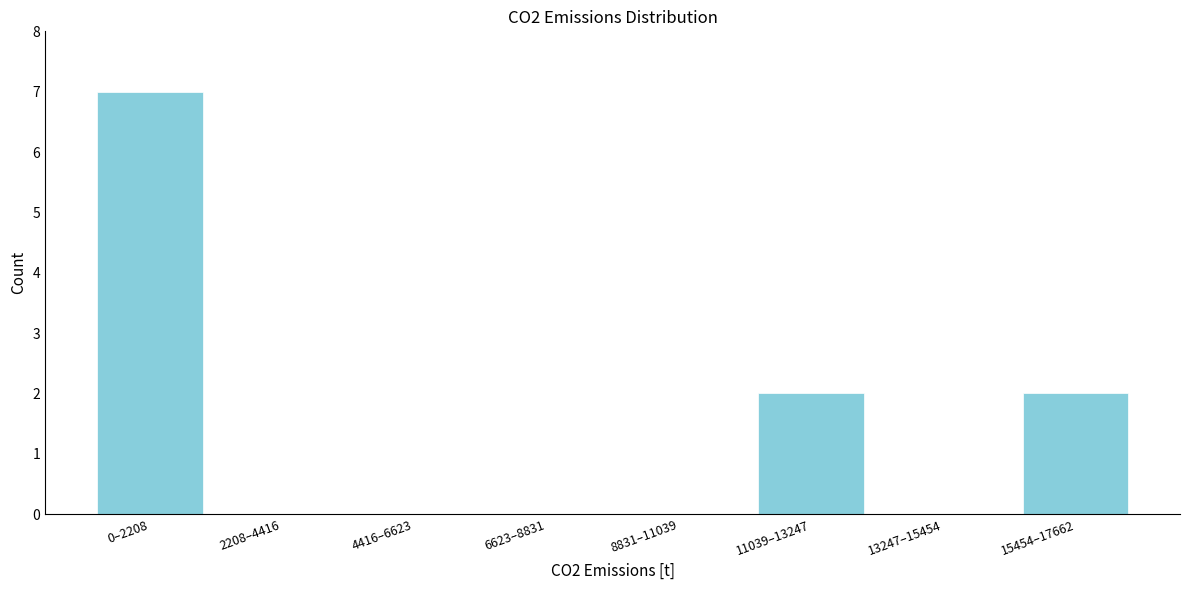

Reading right to left, transcribe all the data shown in this chart.

15454–17662=2	13247–15454=0	11039–13247=2	8831–11039=0	6623–8831=0	4416–6623=0	2208–4416=0	0–2208=7